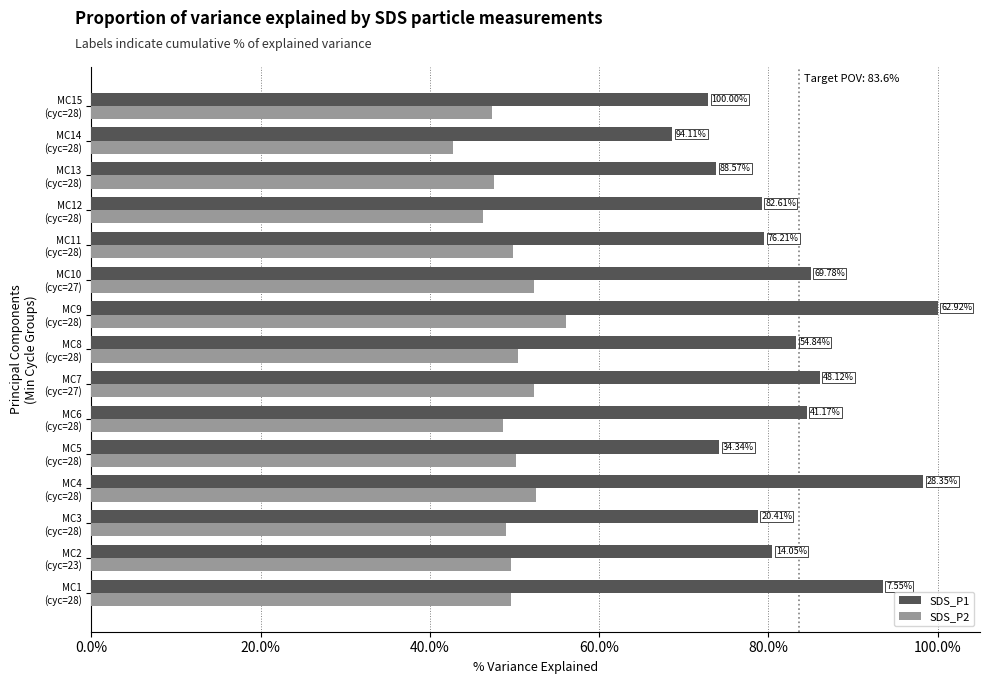

What are all the series names shown in the legend?

SDS_P1, SDS_P2